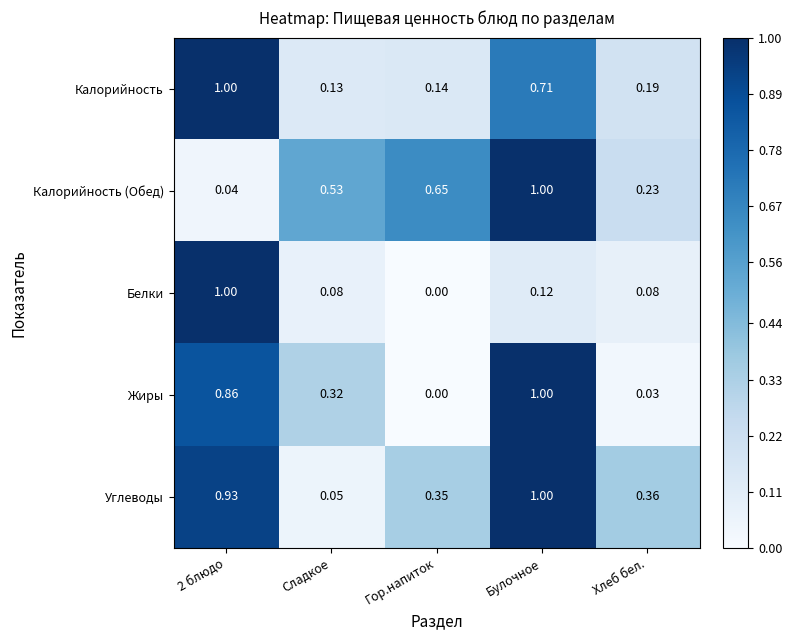

Rank the series at Сладкое from lowest to highest value.

Углеводы, Белки, Калорийность, Жиры, Калорийность (Обед)